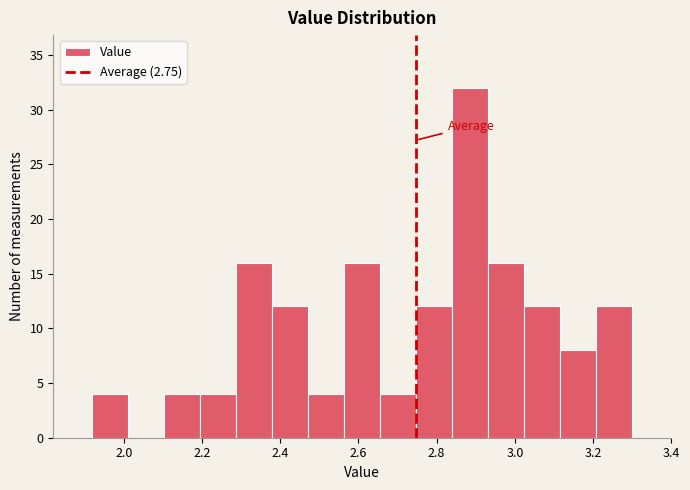

Reading left to right, transcribe this chart: for each bar, give the range it covers on the x-axis and its height. Neither the bar edges nor the heights are printed on the chart, so give them approximately, as read against the axes.

1.920 to 2.012: 4
2.012 to 2.104: 0
2.104 to 2.196: 4
2.196 to 2.288: 4
2.288 to 2.380: 16
2.380 to 2.472: 12
2.472 to 2.564: 4
2.564 to 2.656: 16
2.656 to 2.748: 4
2.748 to 2.840: 12
2.840 to 2.932: 32
2.932 to 3.024: 16
3.024 to 3.116: 12
3.116 to 3.208: 8
3.208 to 3.300: 12